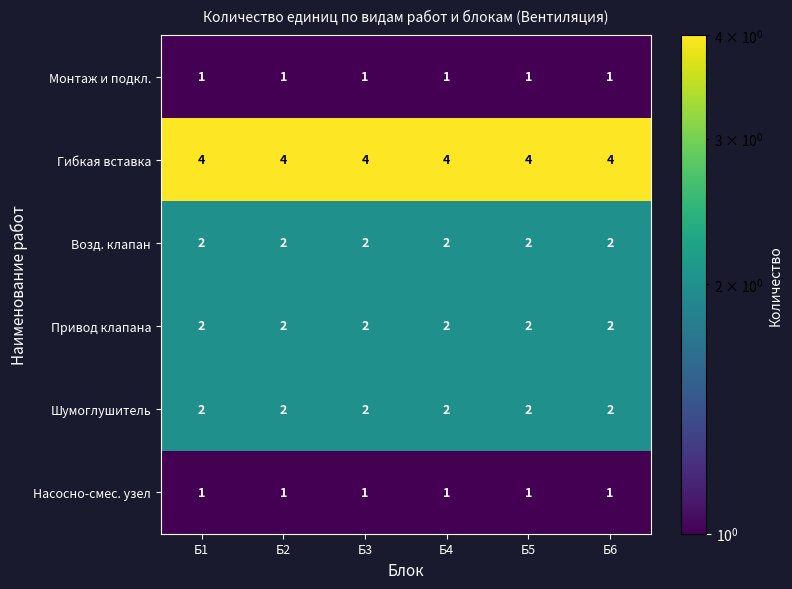

Which series has the largest total across all categories?

Гибкая вставка